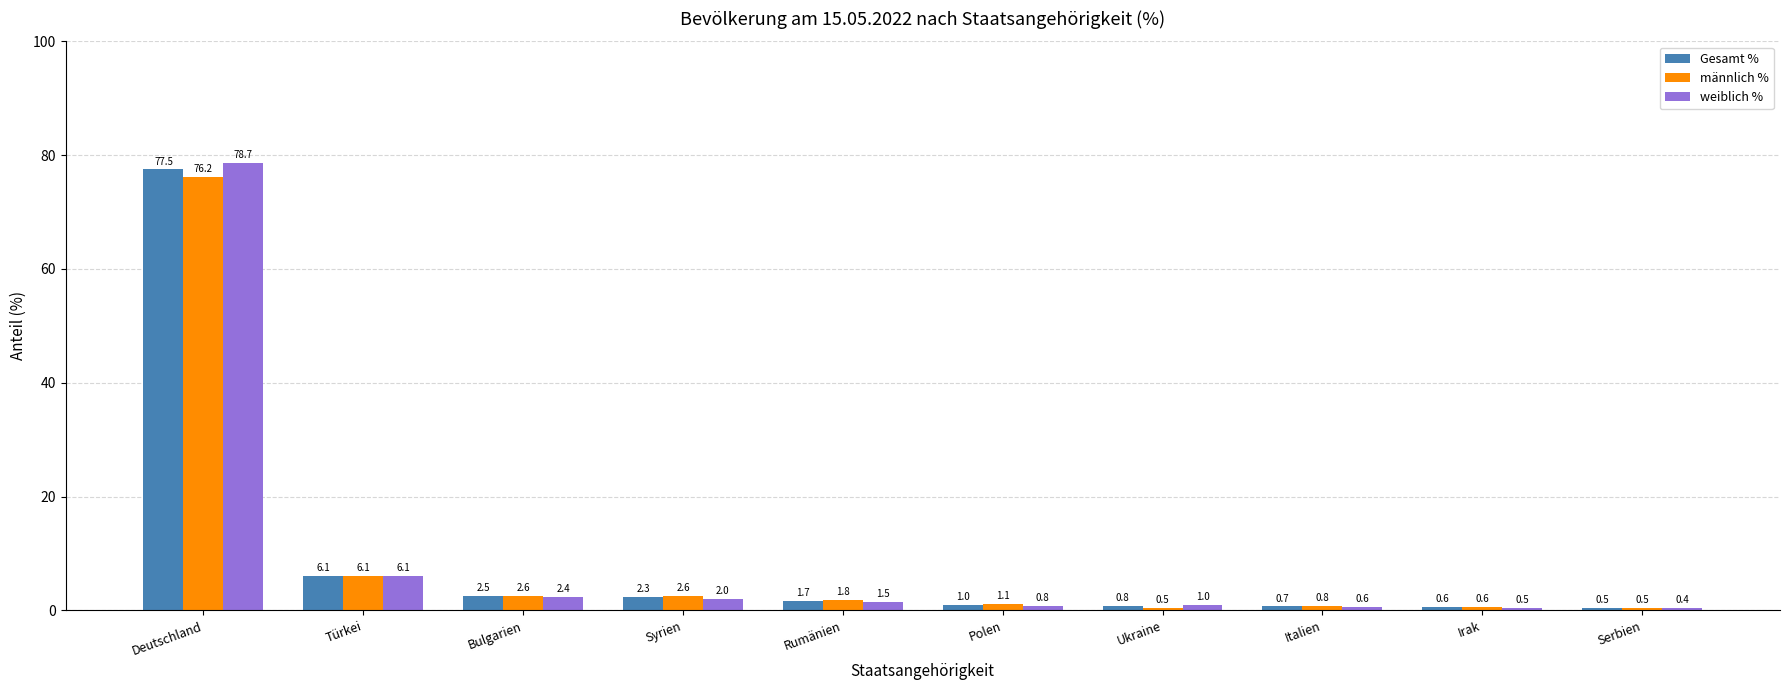

What is the maximum value shown in the chart?

78.7